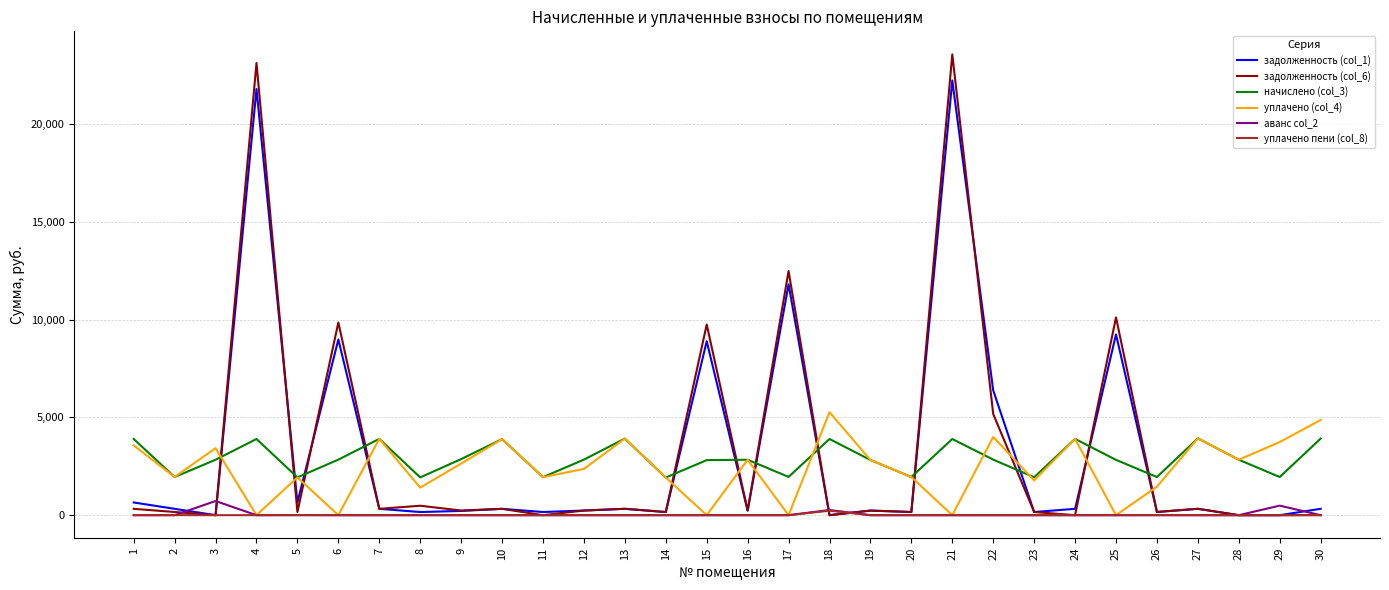

Between 21 and 22, which series saw the biggest shift?

задолженность (col_6)